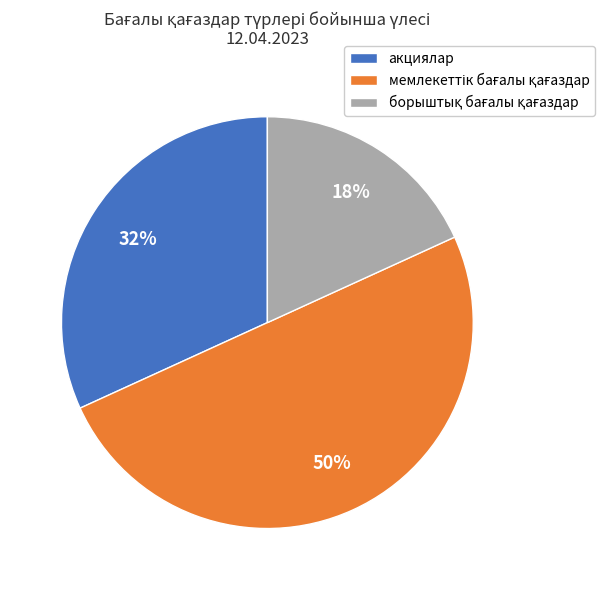

To the nearest percent, what is the average slice percentage?

33%